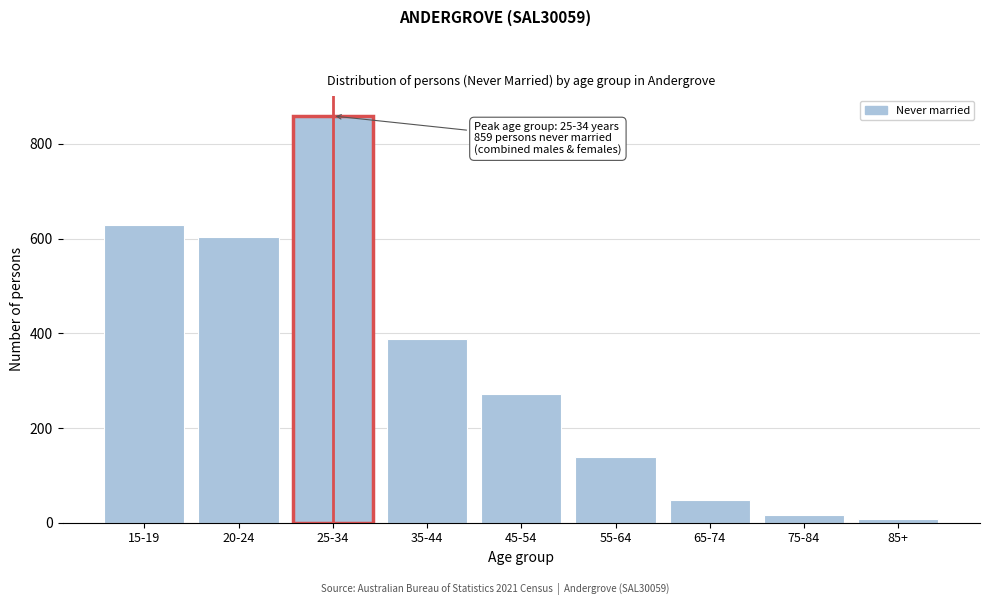

Reading right to left, list all the values displayed in this chart.

7	16	47	139	272	388	859	604	629